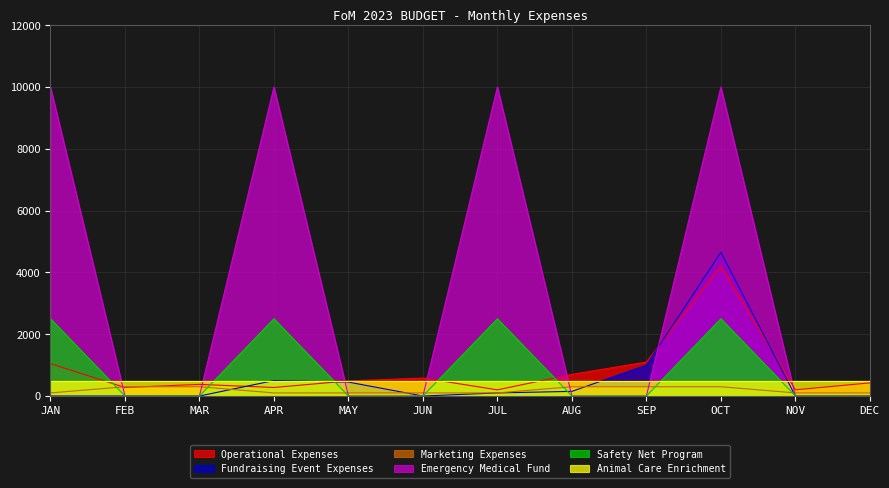

Which series has the largest total across all categories?

Emergency Medical Fund